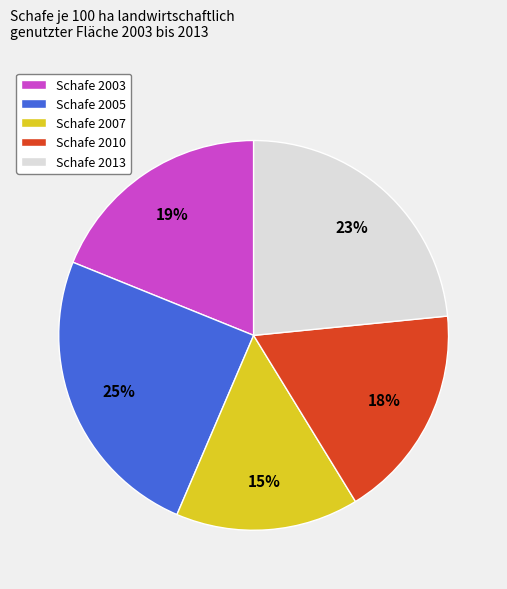

Between Schafe 2005 and Schafe 2003, which is larger?

Schafe 2005